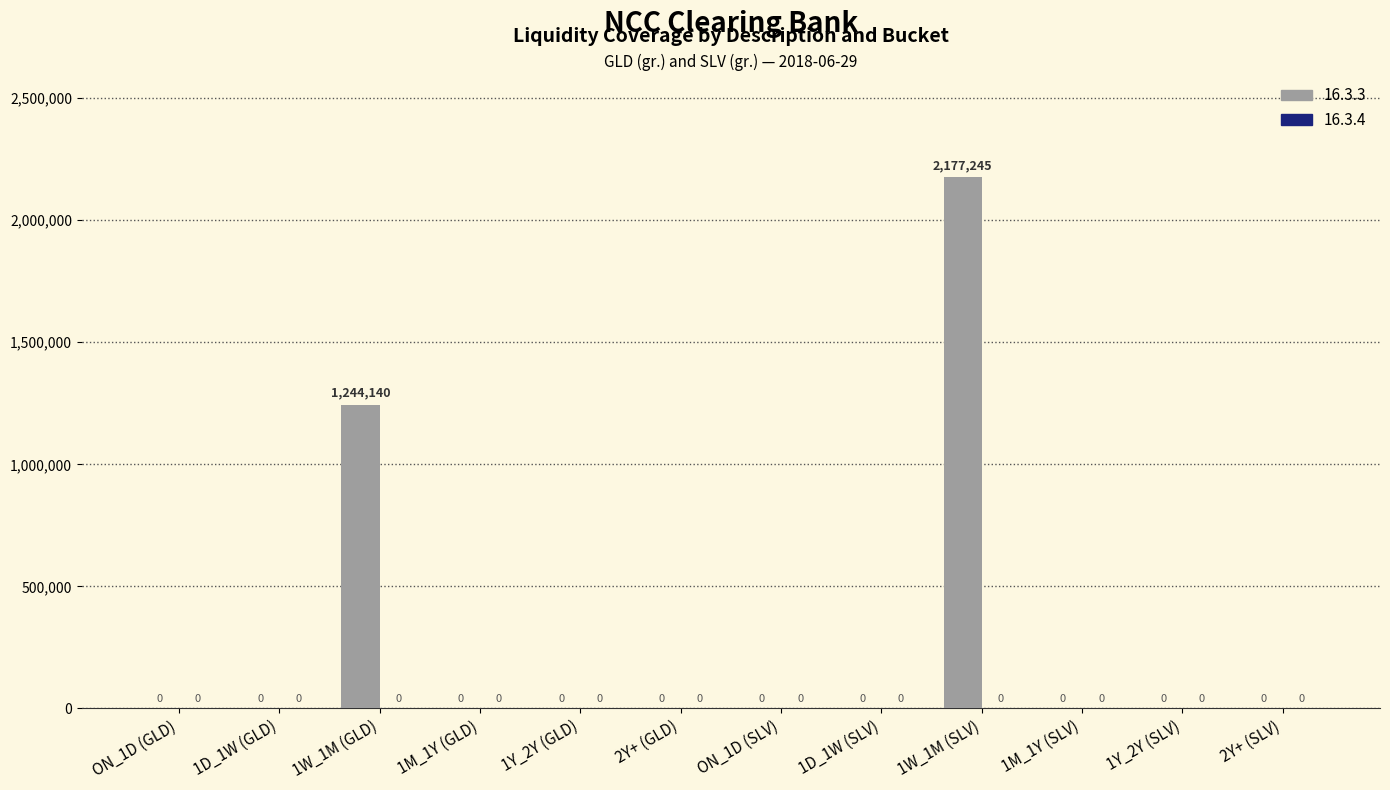

Reading left to right, transcribe all the data shown in this chart.

ON_1D (GLD)=0	1D_1W (GLD)=0	1W_1M (GLD)=1244140	1M_1Y (GLD)=0	1Y_2Y (GLD)=0	2Y+ (GLD)=0	ON_1D (SLV)=0	1D_1W (SLV)=0	1W_1M (SLV)=2177245	1M_1Y (SLV)=0	1Y_2Y (SLV)=0	2Y+ (SLV)=0